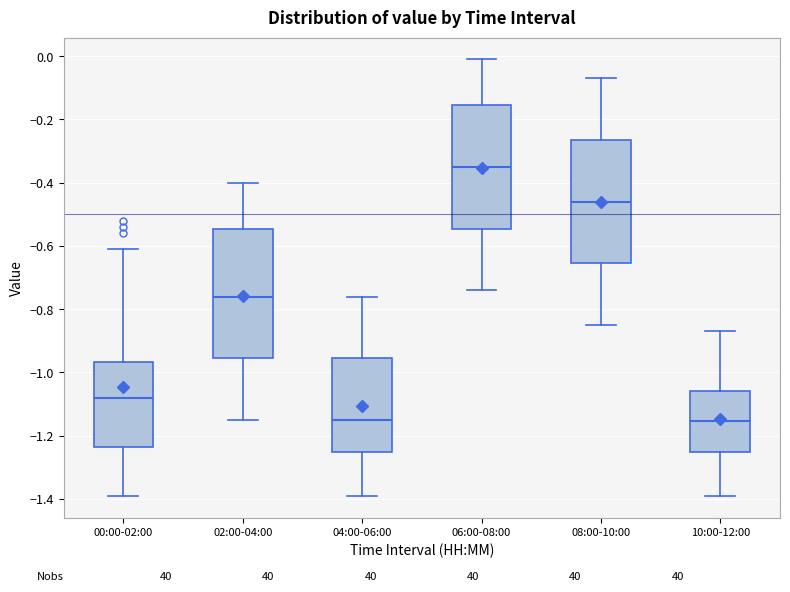

Reading left to right, read every box against the y-axis: the position of its median line, the range the box covers, and the ends of its whiskers. The values are not printed on the chart, so give them approximately, as read against the axis.

00:00-02:00: median -1.08, box -1.24 to -0.96, whiskers -1.38 to -0.60
02:00-04:00: median -0.76, box -0.96 to -0.54, whiskers -1.14 to -0.40
04:00-06:00: median -1.14, box -1.26 to -0.96, whiskers -1.38 to -0.76
06:00-08:00: median -0.34, box -0.54 to -0.16, whiskers -0.74 to 0.00
08:00-10:00: median -0.46, box -0.66 to -0.26, whiskers -0.84 to -0.06
10:00-12:00: median -1.16, box -1.26 to -1.06, whiskers -1.38 to -0.86